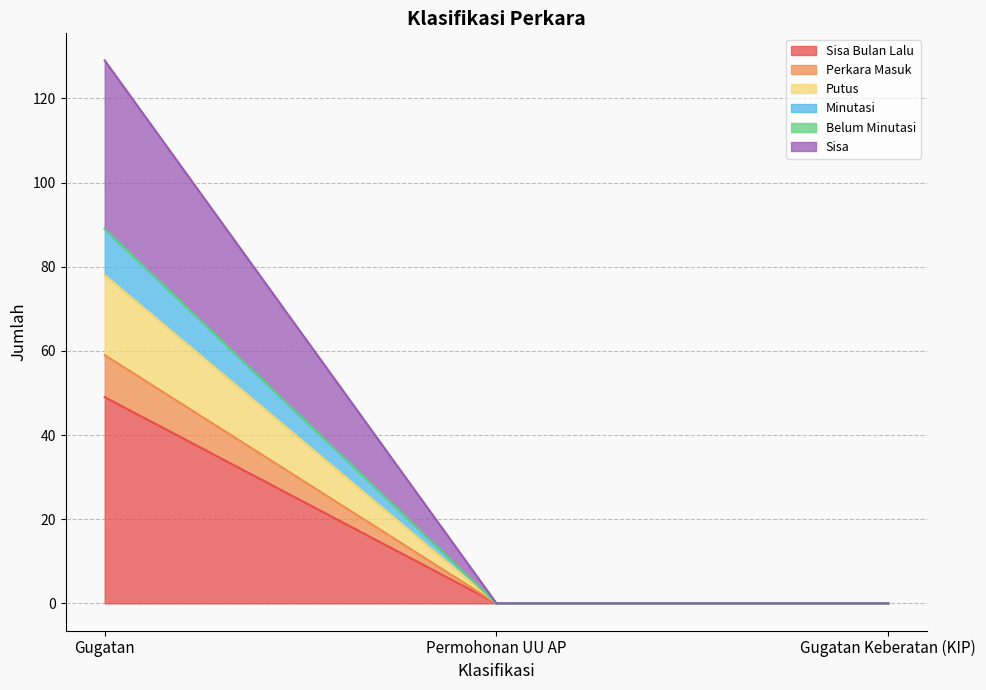

At which category is the sum across all series the highest?

Gugatan